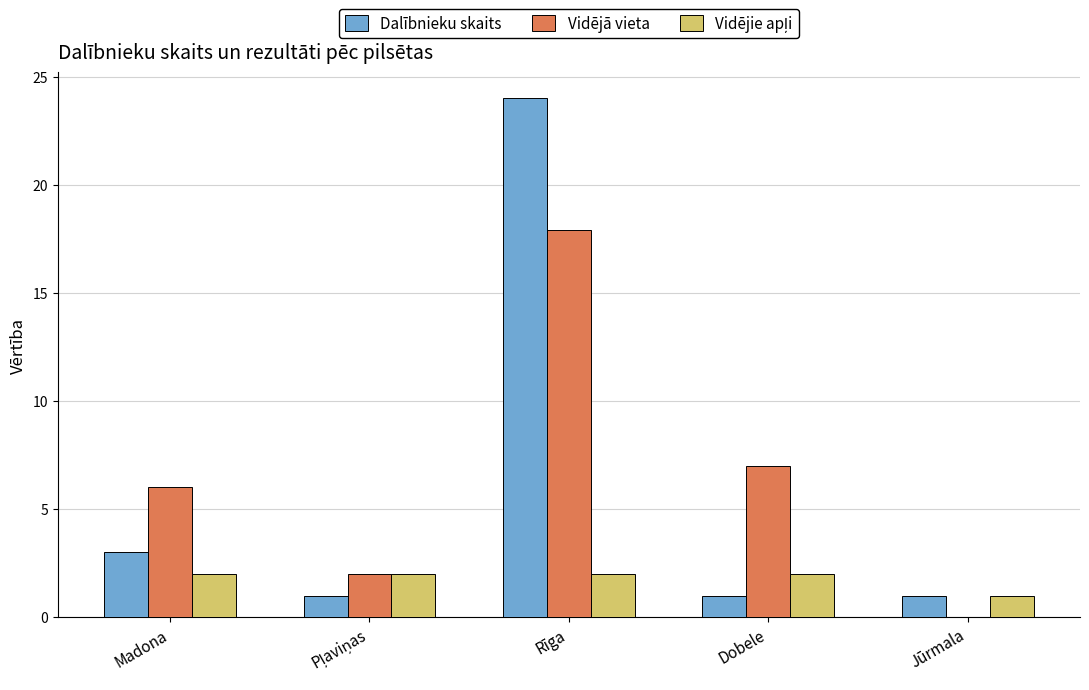

At which category is the sum across all series the highest?

Rīga